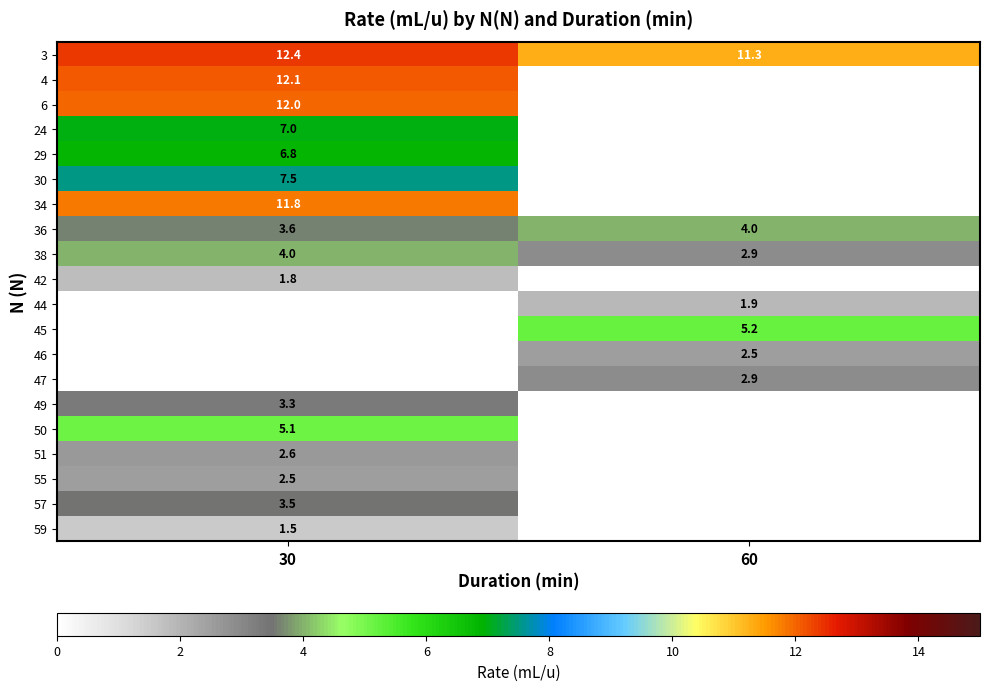

How many distinct data groups are displayed?

20